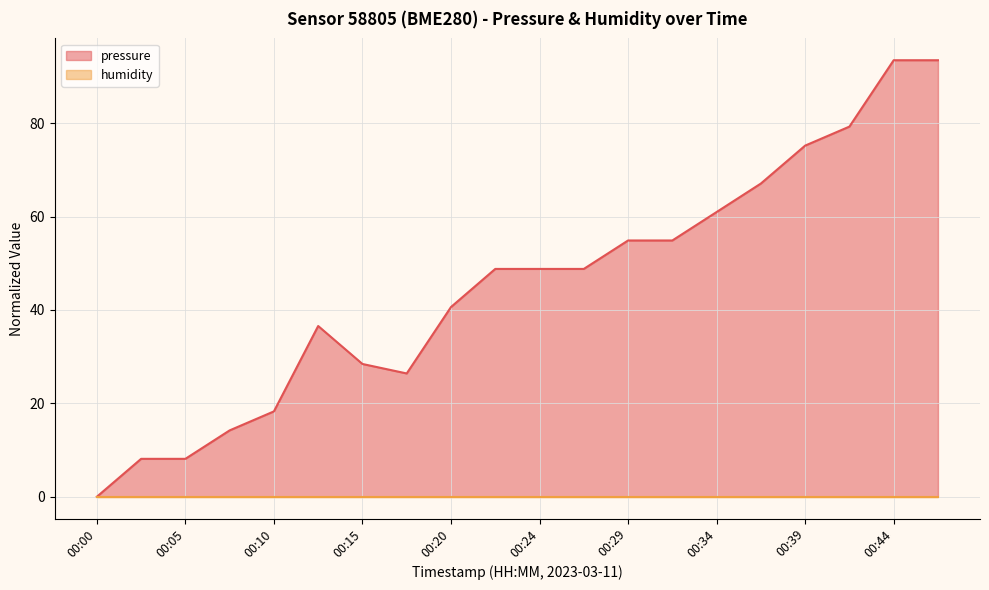

True or false: the data has more than 0 interior local peaks.

True